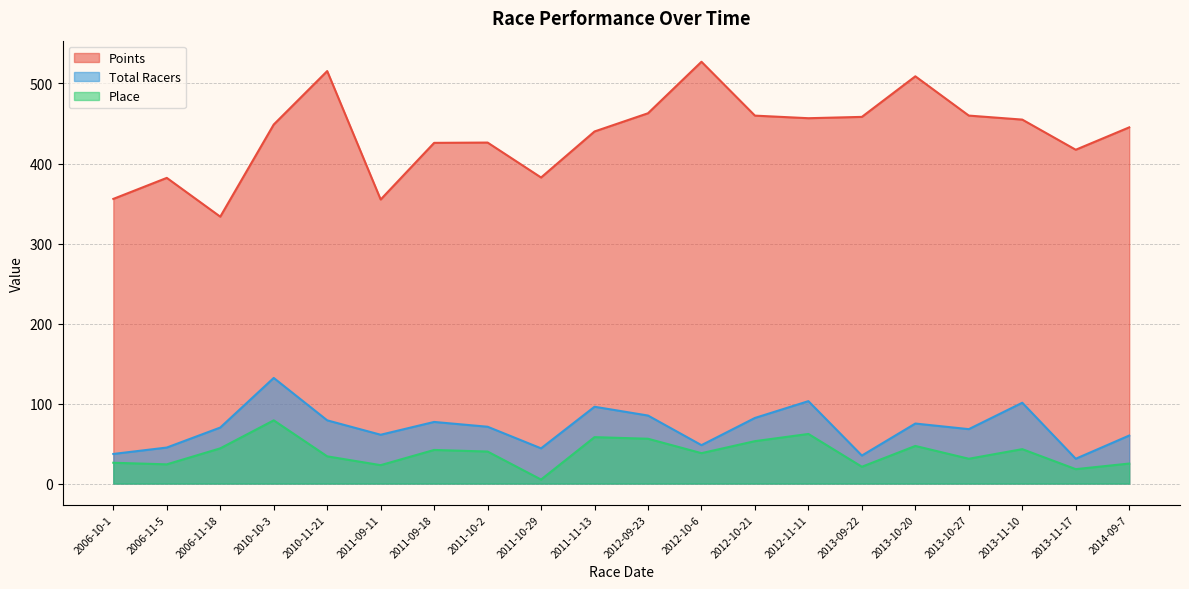

What is the spread (max minus min) of values at 2012-11-11?

394.6